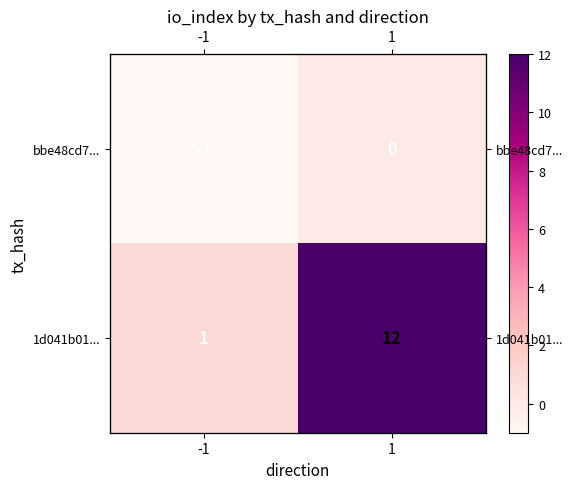

Where is 1d041b01... nearest to the value 6?

-1